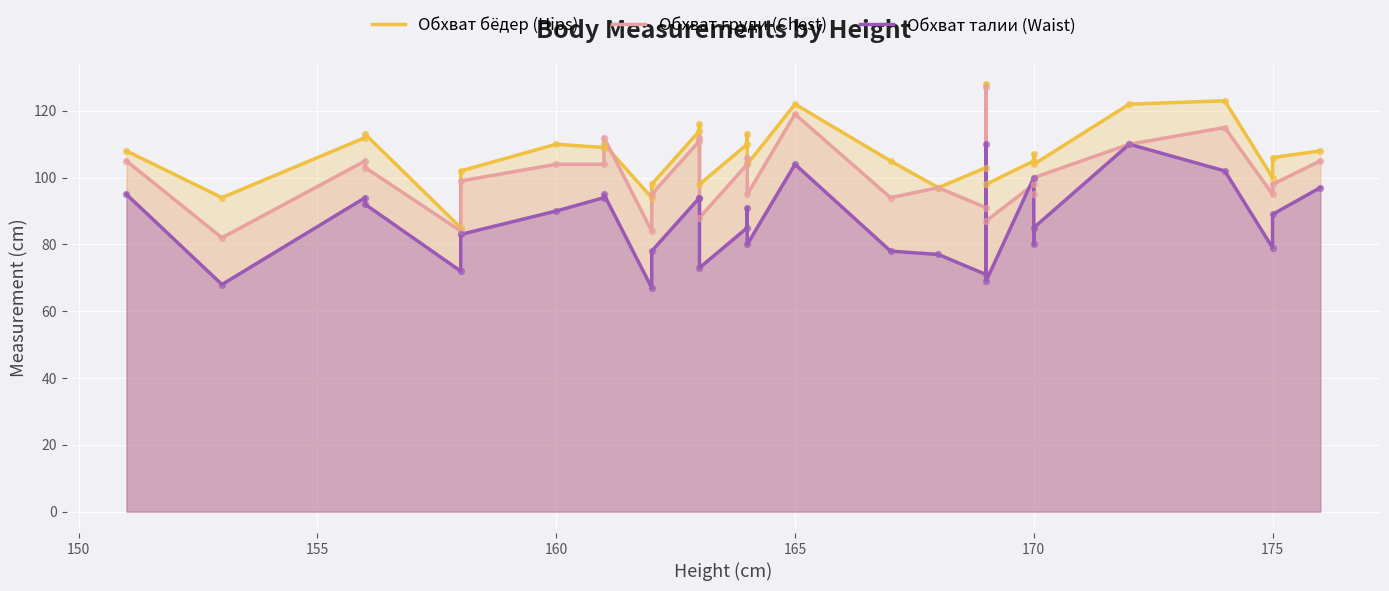

At how many categories does at least one series exceed 93?

30